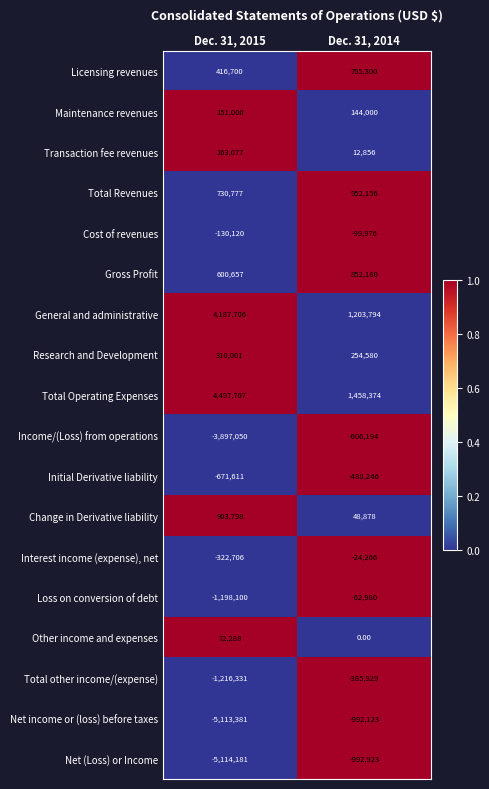

Rank the series by their maximum value, from lowest to highest.

Net (Loss) or Income, Net income or (loss) before taxes, Income/(Loss) from operations, Initial Derivative liability, Total other income/(expense), Cost of revenues, Loss on conversion of debt, Interest income (expense), net, Other income and expenses, Maintenance revenues, Transaction fee revenues, Research and Development, Licensing revenues, Gross Profit, Change in Derivative liability, Total Revenues, General and administrative, Total Operating Expenses